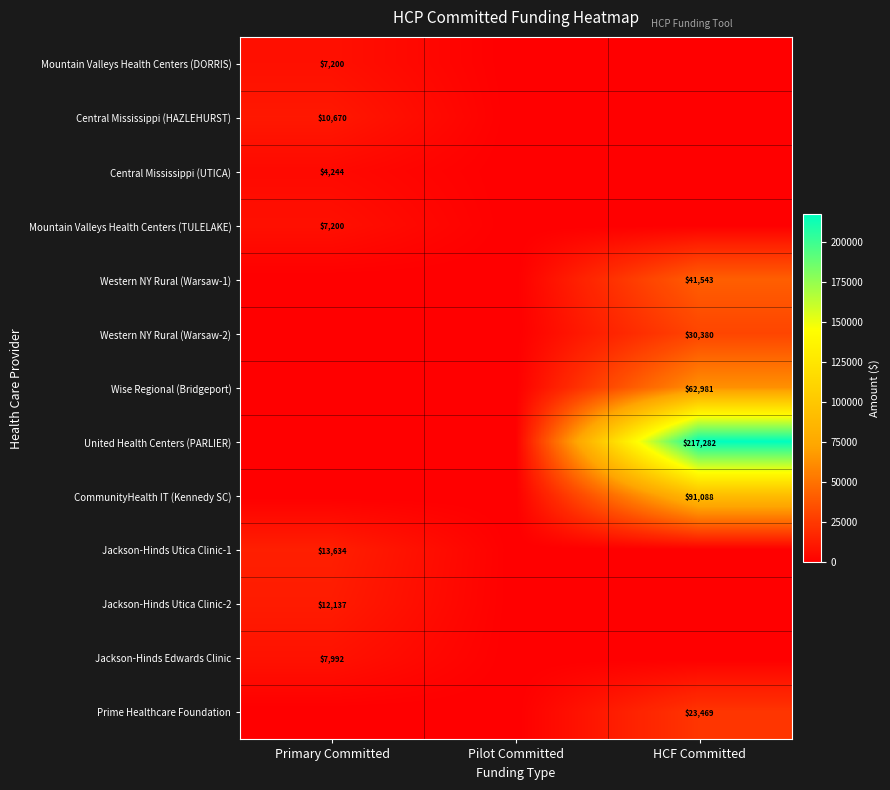

The Wise Regional (Bridgeport) series shows 35496 at HCF Committed. True or false?

False